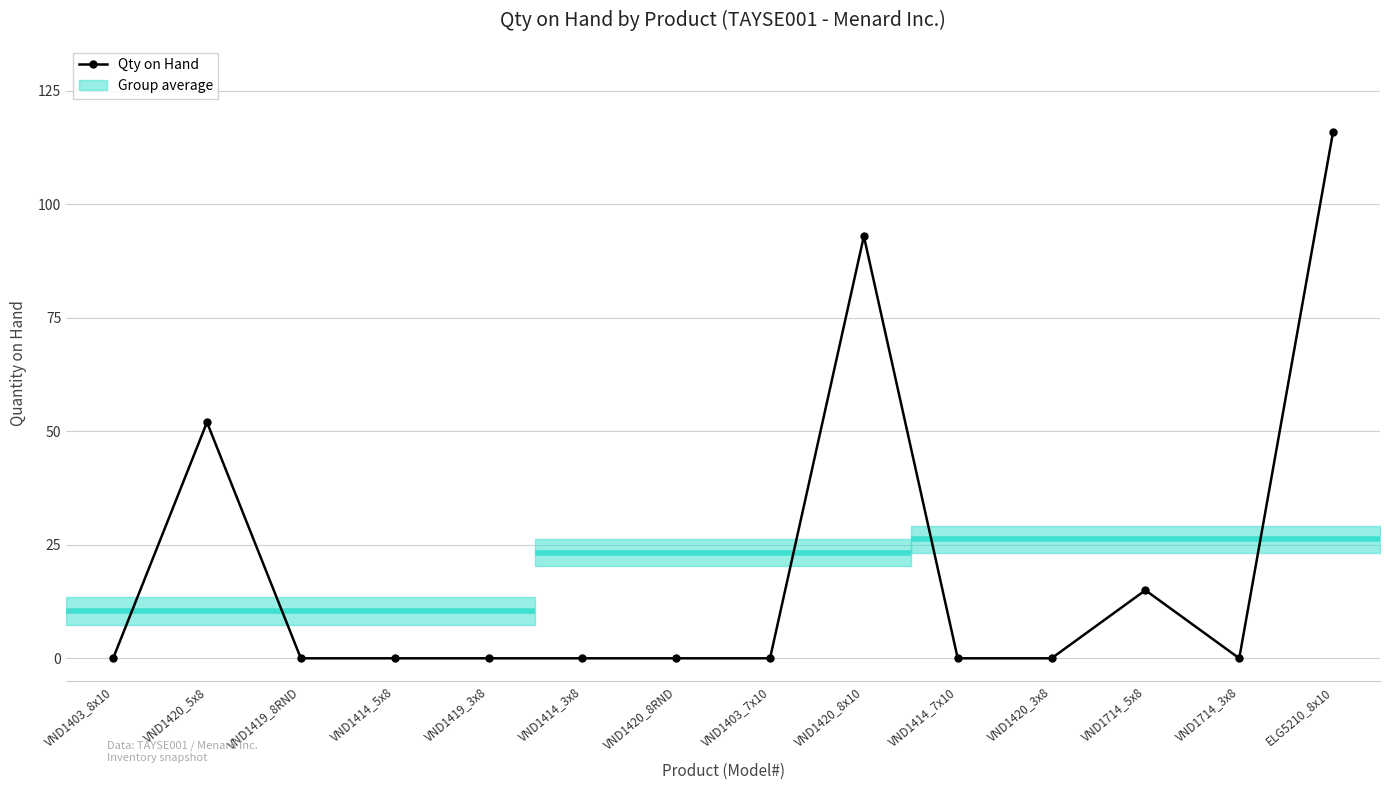

True or false: there are more than 1 points higher than both neighbors.

True